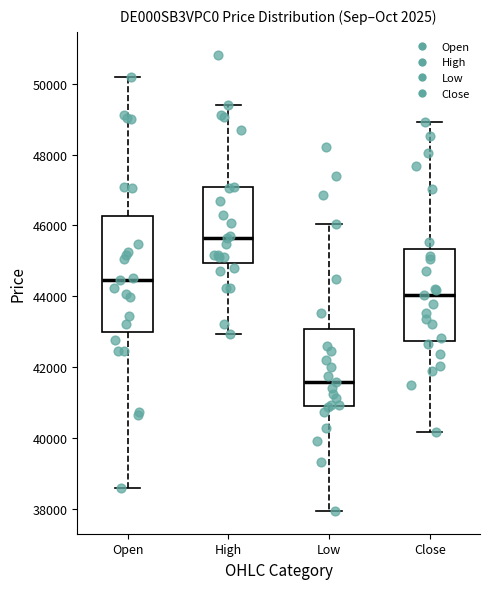

Reading left to right, transcribe this box plot: for each box, give where its median line is, the range the box spans, and where its two whiskers end, as read against the y-axis. The values are not printed on the chart, so give them approximately, as read against the axis.

Open: median 44400, box 43000 to 46200, whiskers 38600 to 50200
High: median 45600, box 45000 to 47000, whiskers 43000 to 49400
Low: median 41600, box 41000 to 43000, whiskers 38000 to 46000
Close: median 44000, box 42800 to 45400, whiskers 40200 to 49000